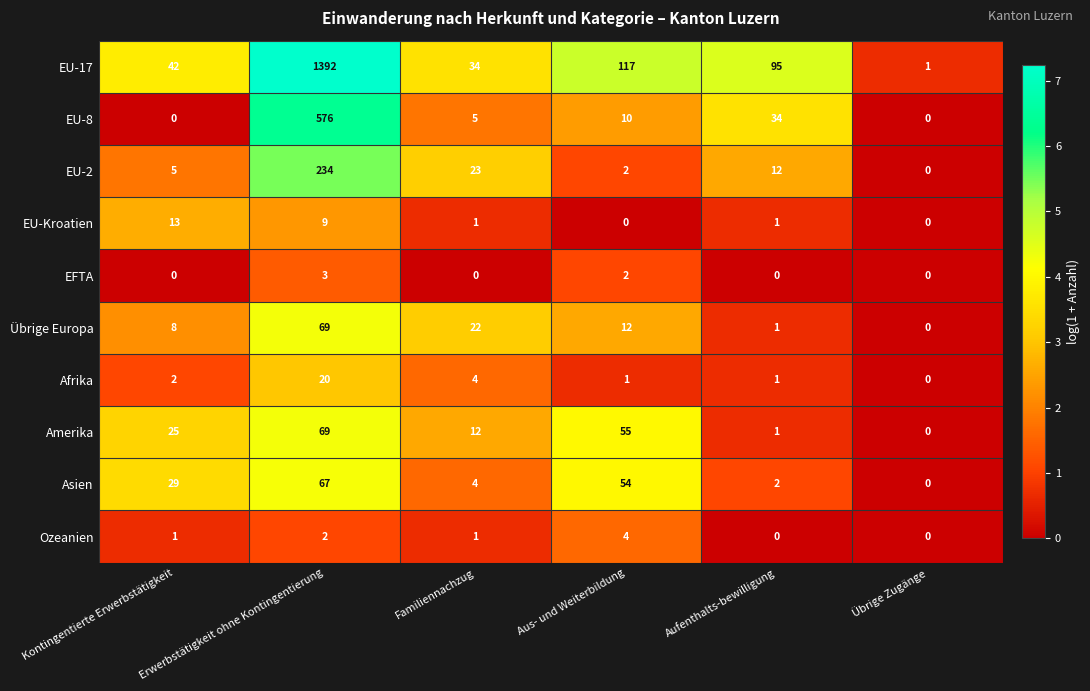

Which series has the largest range (max minus min)?

EU-17